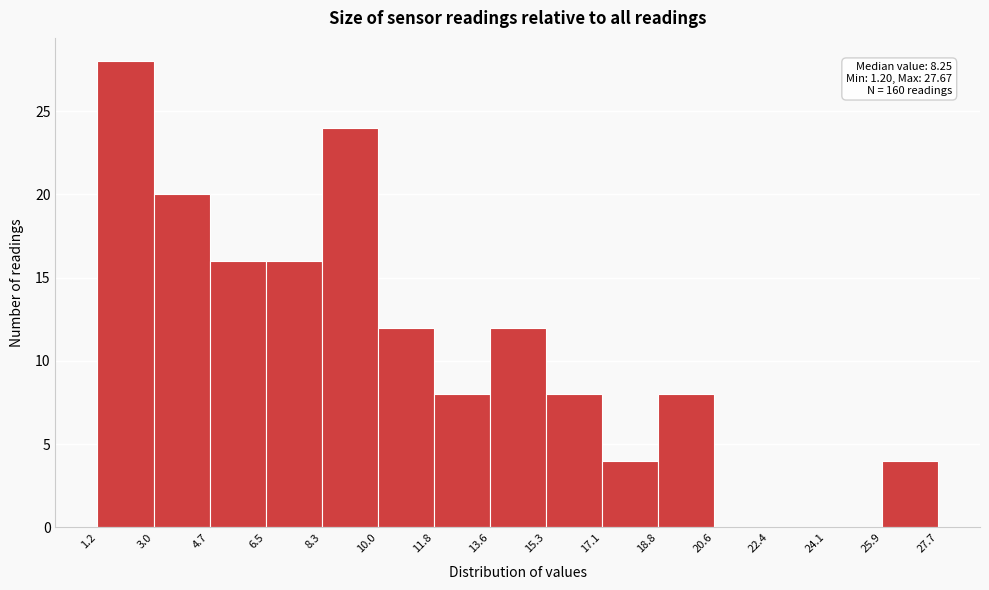

Which range on the x-axis has the tallest bar?

1.2 to 3.0